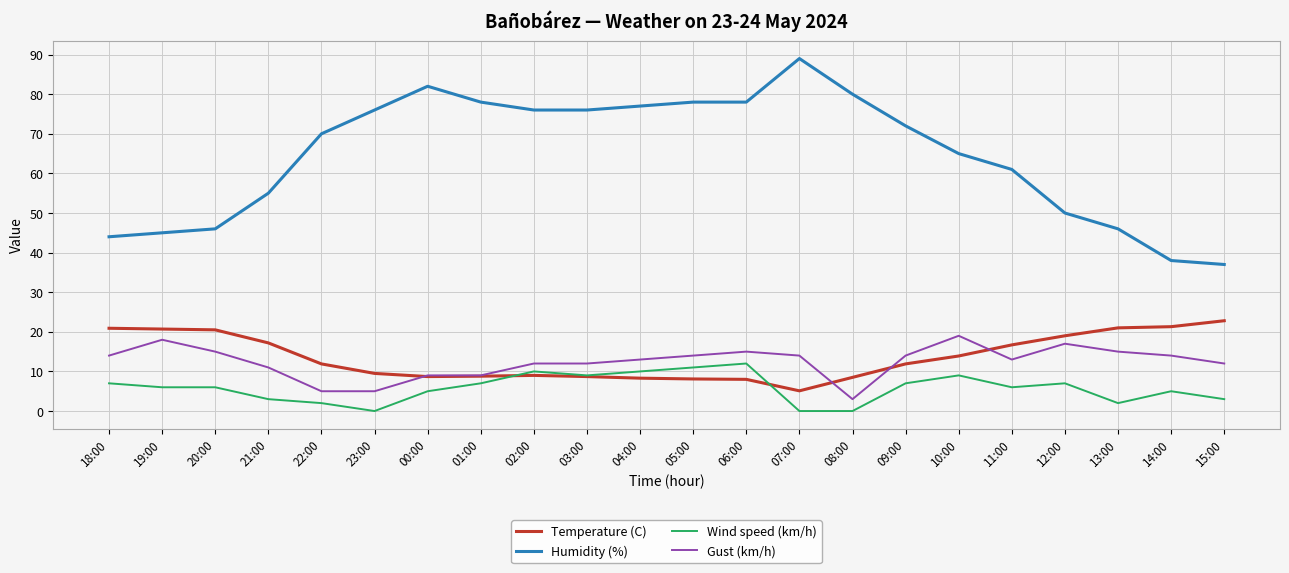

What is the maximum value shown in the chart?

89.0